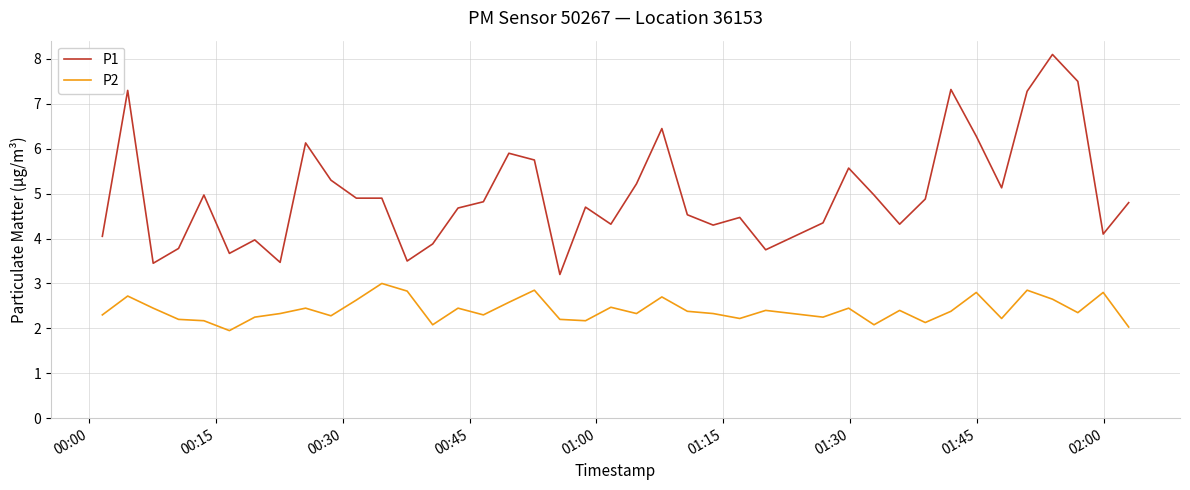

List the series in order of their overall mean, lowest first.

P2, P1